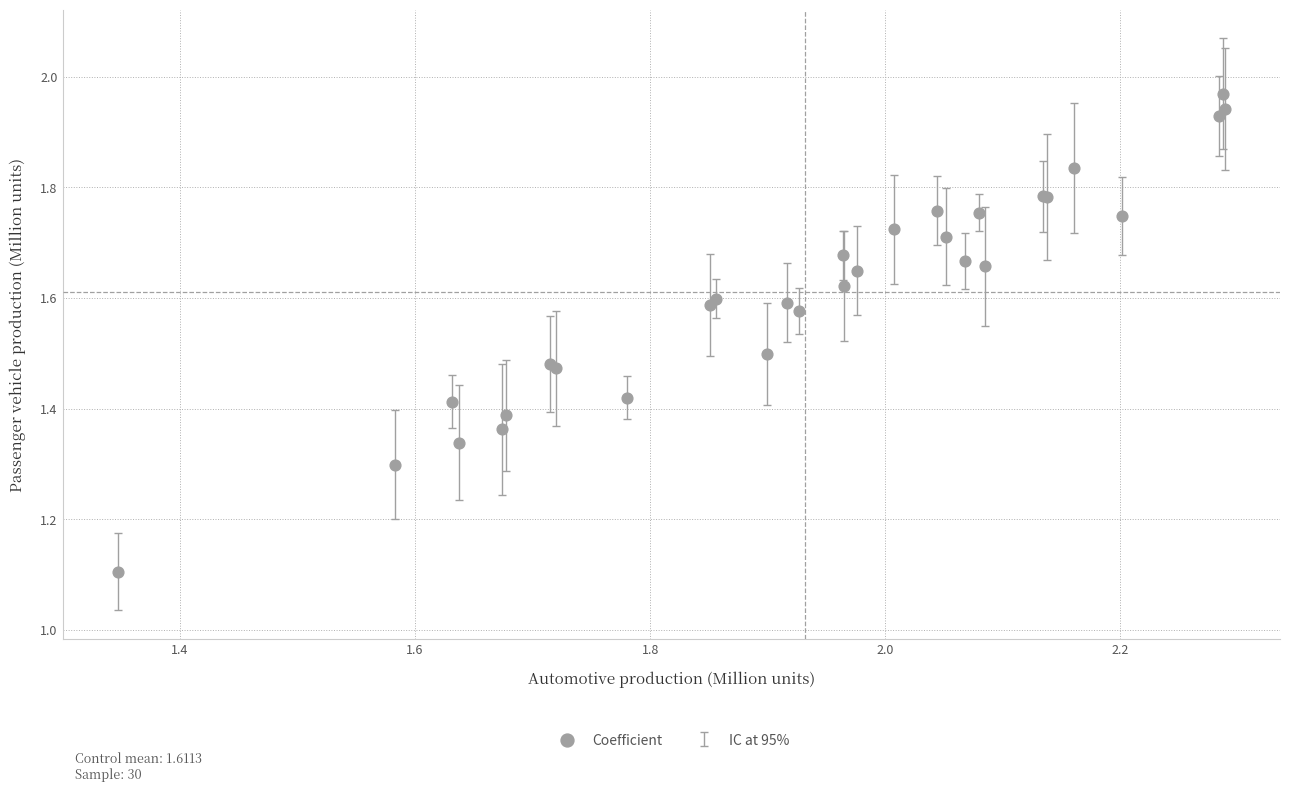

What Y value in the scatter plot is closest to 1?

1.1